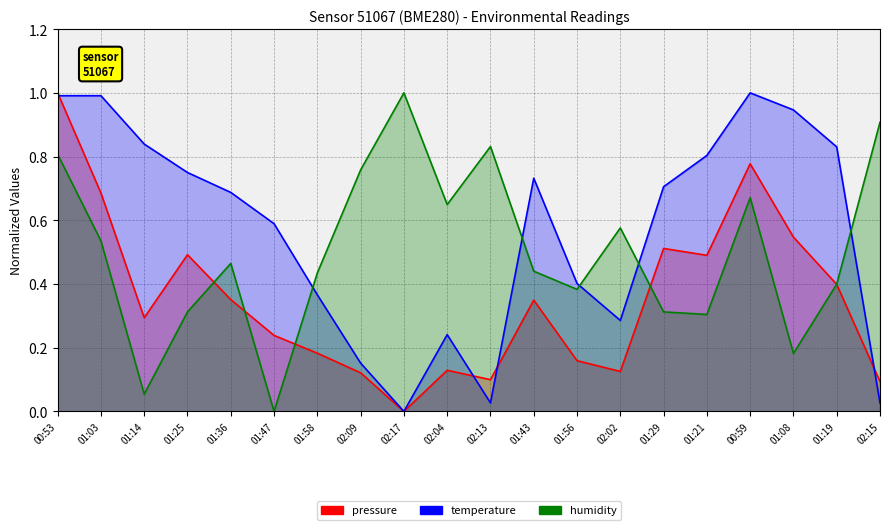

Rank the series by their maximum value, from lowest to highest.

pressure, temperature, humidity